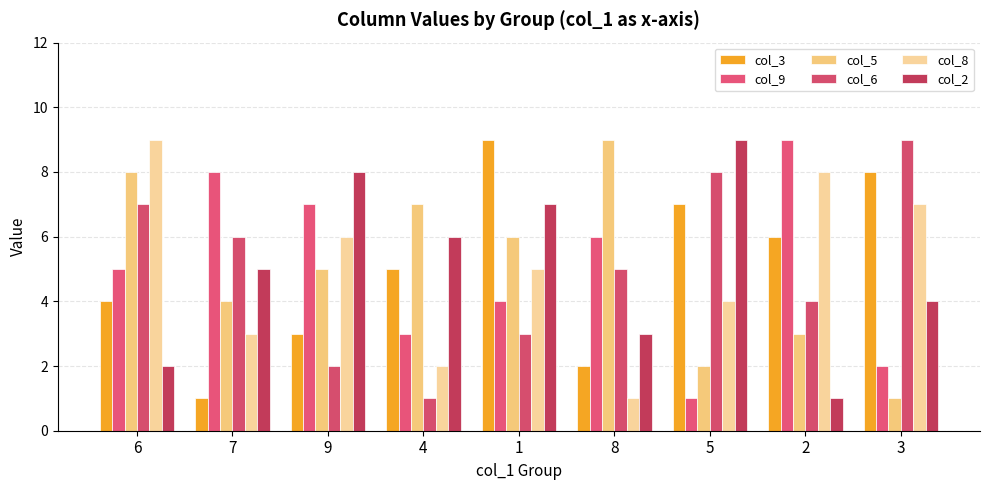

The col_8 series shows 9 at 6. True or false?

True